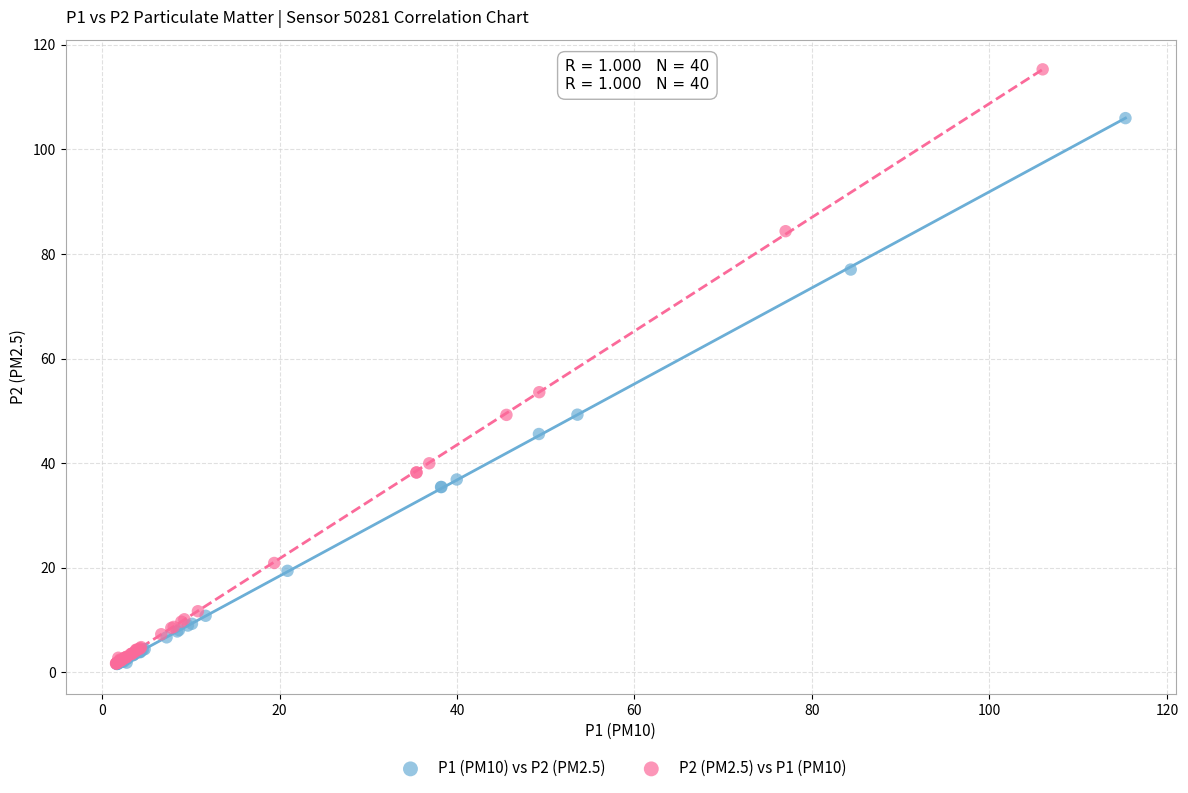

Which series reaches the maximum Y coordinate?

P2 (PM2.5) vs P1 (PM10)